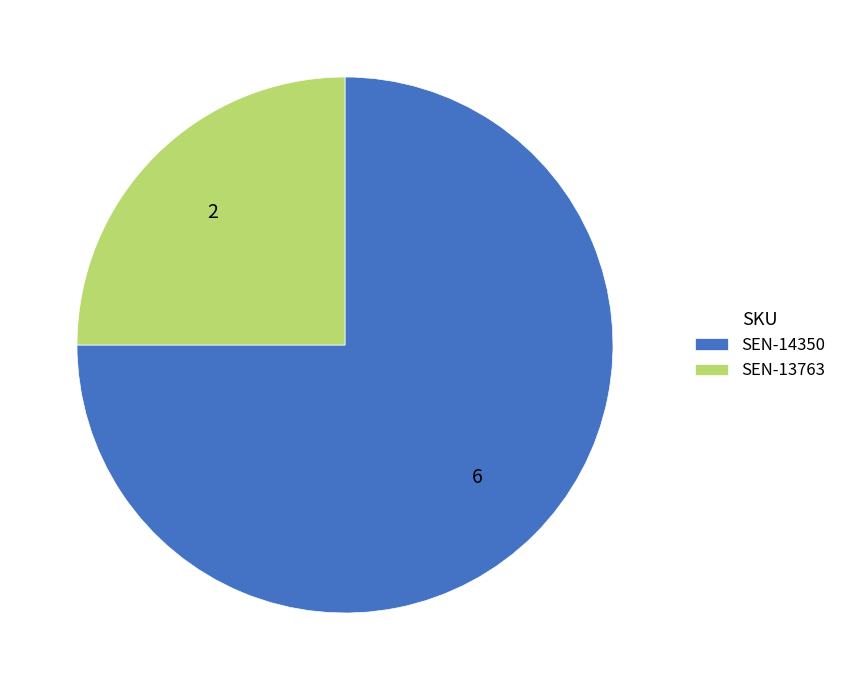

Which slice is the smallest?

SEN-13763